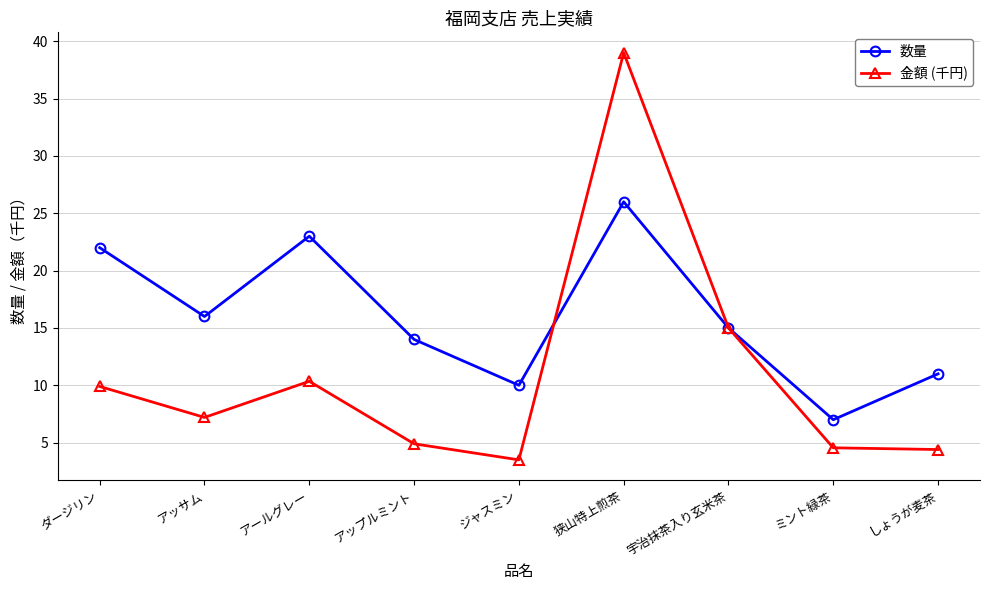

What is the total value across all series at 狭山特上煎茶?

65.0